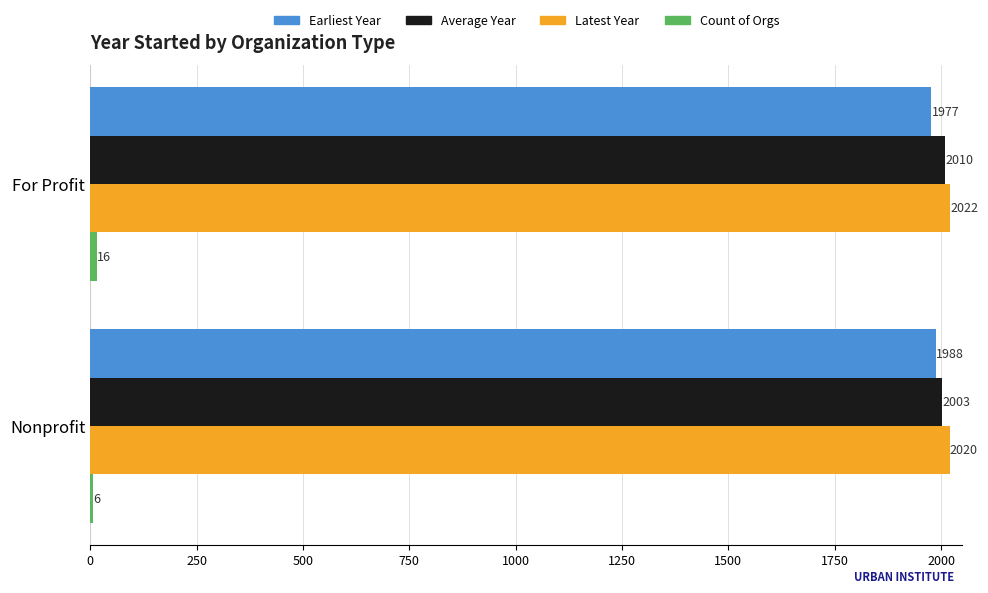

What is the sum of the Latest Year values at For Profit and Nonprofit?

4042